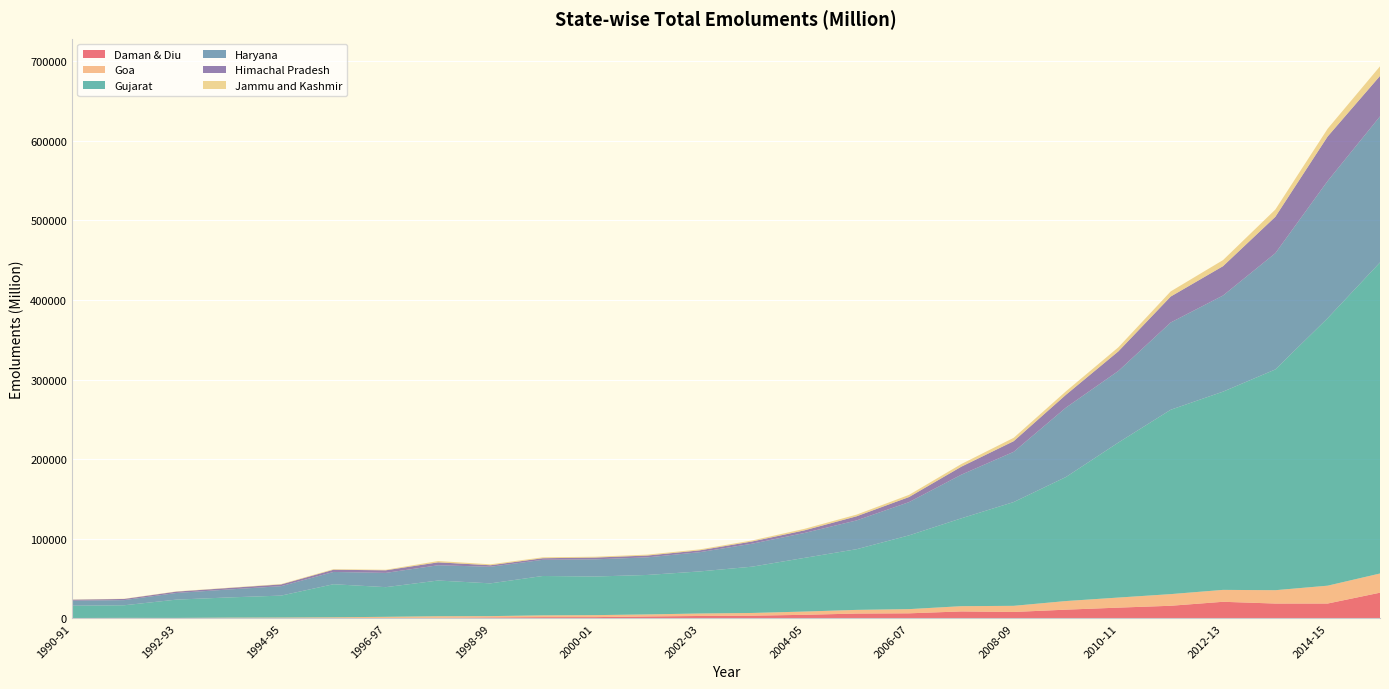

Reading left to right, extract all data points from this chart.

Daman & Diu: 1990-91=33.7	1991-92=54.7	1992-93=52.5	1993-94=126.0	1994-95=237.9	1995-96=323.2	1996-97=584.9	1997-98=734.8	1998-99=1253.7	1999-00=1612.0	2000-01=1645.8	2001-02=2488.6	2002-03=3083.1	2003-04=3468.6	2004-05=4539.4	2005-06=6140.0	2006-07=6425.2	2007-08=8796.4	2008-09=8124.1	2009-10=11020.3	2010-11=13574.9	2011-12=15906.2	2012-13=20909.6	2013-14=18699.3	2014-15=18726.3	2015-16=32349.8
Goa: 1990-91=489.0	1991-92=620.8	1992-93=582.1	1993-94=863.8	1994-95=906.4	1995-96=1143.3	1996-97=1445.9	1997-98=2020.8	1998-99=1661.2	1999-00=2232.5	2000-01=2510.2	2001-02=2546.2	2002-03=3124.5	2003-04=3401.8	2004-05=4100.5	2005-06=4609.8	2006-07=5265.5	2007-08=6606.1	2008-09=7710.0	2009-10=10829.5	2010-11=12648.5	2011-12=14637.0	2012-13=14961.6	2013-14=16775.4	2014-15=22433.0	2015-16=24095.0
Gujarat: 1990-91=15441.5	1991-92=15857.4	1992-93=22998.2	1993-94=25393.8	1994-95=27545.3	1995-96=41499.6	1996-97=37271.5	1997-98=44870.0	1998-99=41149.6	1999-00=49485.4	2000-01=48495.0	2001-02=49590.1	2002-03=52845.8	2003-04=58147.7	2004-05=67422.1	2005-06=76265.4	2006-07=92677.4	2007-08=110407.9	2008-09=130388.5	2009-10=155891.5	2010-11=194746.0	2011-12=231618.4	2012-13=249052.2	2013-14=277339.9	2014-15=336115.5	2015-16=390778.8
Haryana: 1990-91=6292.7	1991-92=6483.2	1992-93=8369.2	1993-94=9981.4	1994-95=11854.2	1995-96=15433.5	1996-97=17924.0	1997-98=19168.7	1998-99=20853.7	1999-00=20329.0	2000-01=21594.9	2001-02=22120.8	2002-03=24204.3	2003-04=28863.6	2004-05=31287.9	2005-06=36189.6	2006-07=41780.5	2007-08=54844.2	2008-09=63118.6	2009-10=87231.5	2010-11=89984.8	2011-12=109637.1	2012-13=120765.2	2013-14=146080.0	2014-15=172356.3	2015-16=183514.2
Himachal Pradesh: 1990-91=1307.0	1991-92=1457.4	1992-93=1689.9	1993-94=1897.2	1994-95=2171.2	1995-96=2761.9	1996-97=3247.5	1997-98=3682.0	1998-99=1890.0	1999-00=1981.7	2000-01=2232.0	2001-02=2272.3	2002-03=2278.5	2003-04=2817.0	2004-05=3302.4	2005-06=5176.5	2006-07=6377.3	2007-08=10019.7	2008-09=13385.2	2009-10=16132.4	2010-11=24594.8	2011-12=32597.8	2012-13=36855.7	2013-14=45703.4	2014-15=55894.8	2015-16=50839.9
Jammu and Kashmir: 1990-91=206.6	1991-92=241.0	1992-93=297.5	1993-94=326.0	1994-95=509.7	1995-96=747.1	1996-97=700.3	1997-98=1628.4	1998-99=1175.3	1999-00=1145.5	2000-01=1057.8	2001-02=1152.5	2002-03=1210.8	2003-04=1289.7	2004-05=1892.0	2005-06=2118.7	2006-07=2729.0	2007-08=3341.7	2008-09=4220.3	2009-10=4338.6	2010-11=5071.2	2011-12=6464.2	2012-13=7654.3	2013-14=9114.1	2014-15=9782.6	2015-16=12056.0